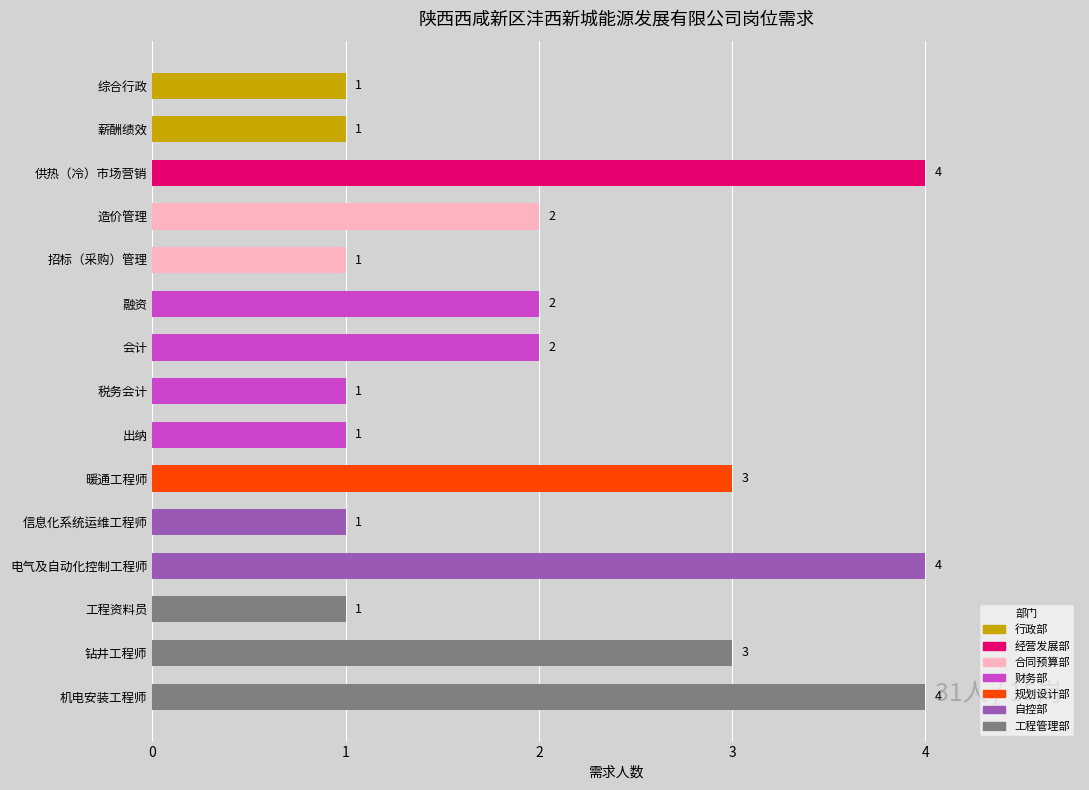

What is the maximum value shown in the chart?

4